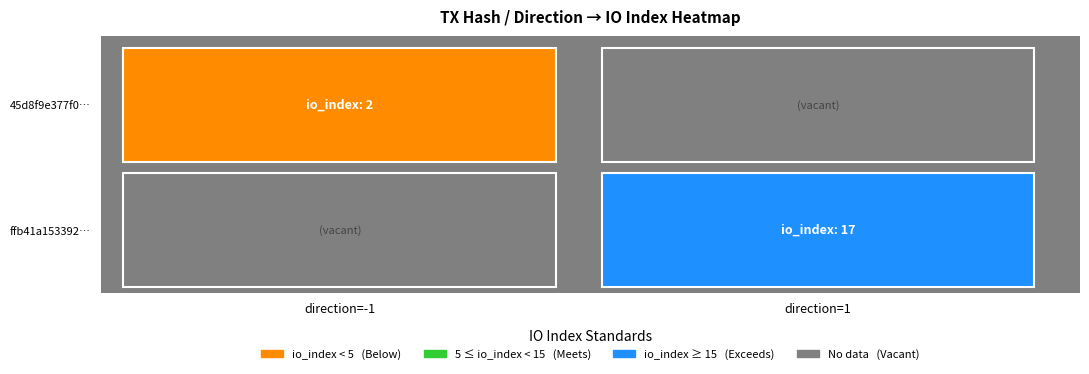

What is the difference between the 45d8f9e377f04f6fb7aab36ceaca4ef579a0863 values at direction and io_index?

3